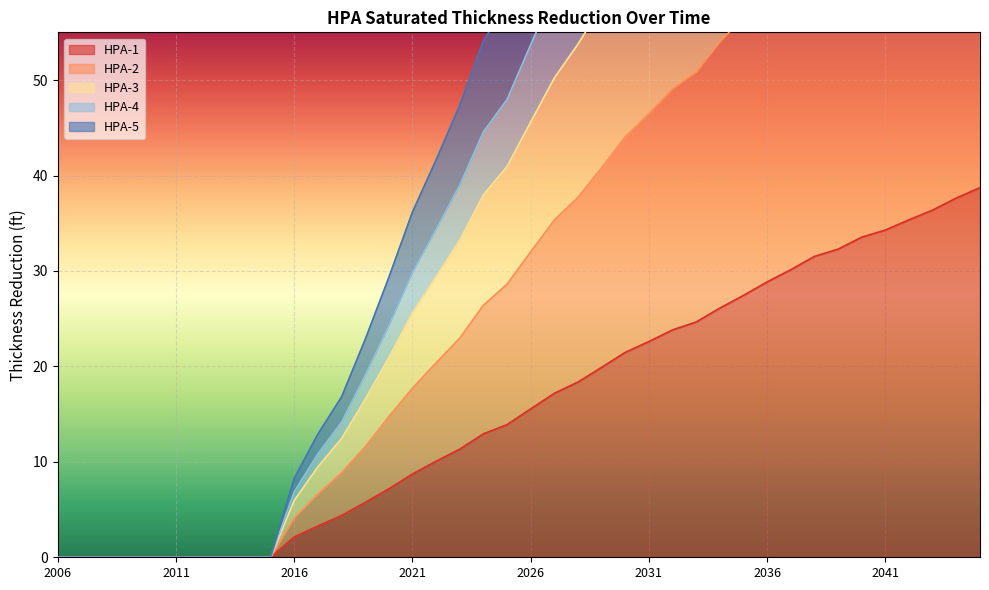

What is the average value of the HPA-3 series?

46.2